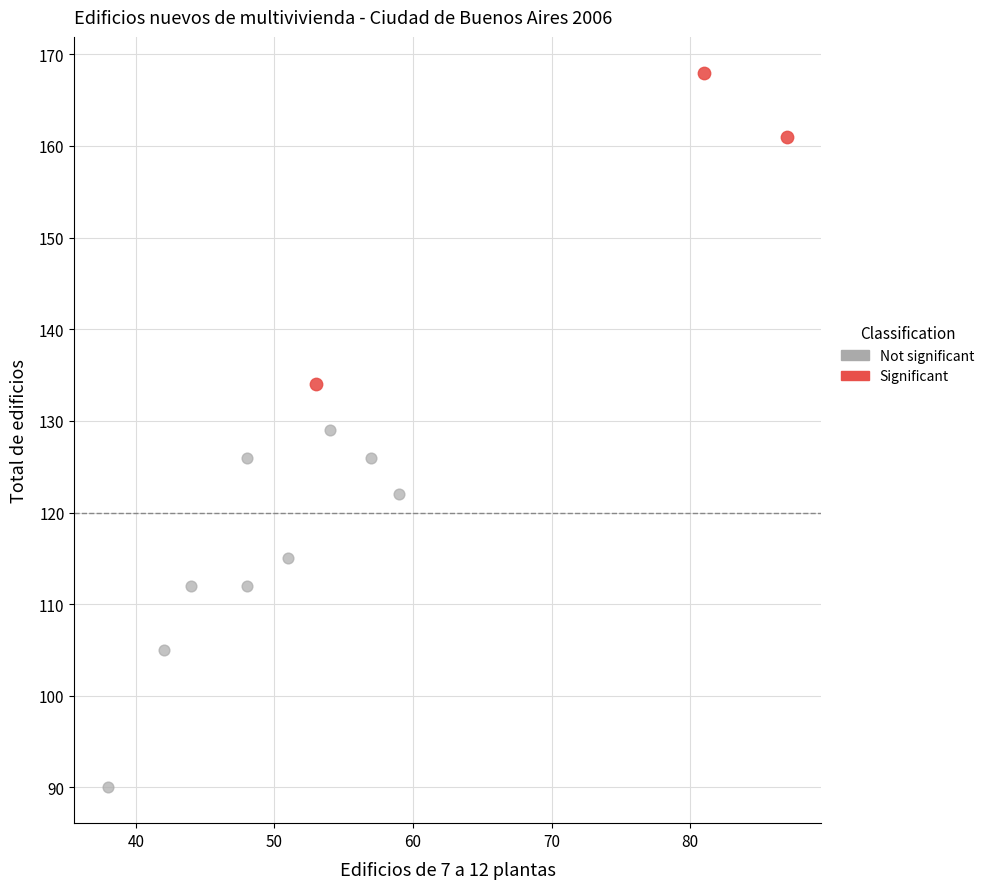

Which series reaches the maximum Y coordinate?

Significant